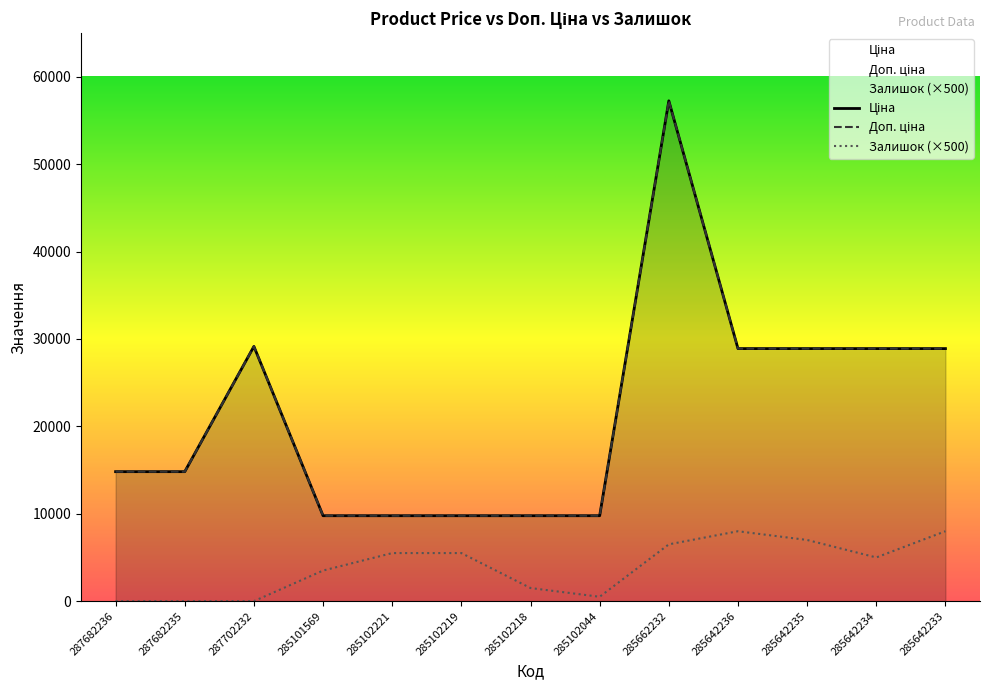

What is the difference between the maximum and minimum values in the Залишок series?

8000.0